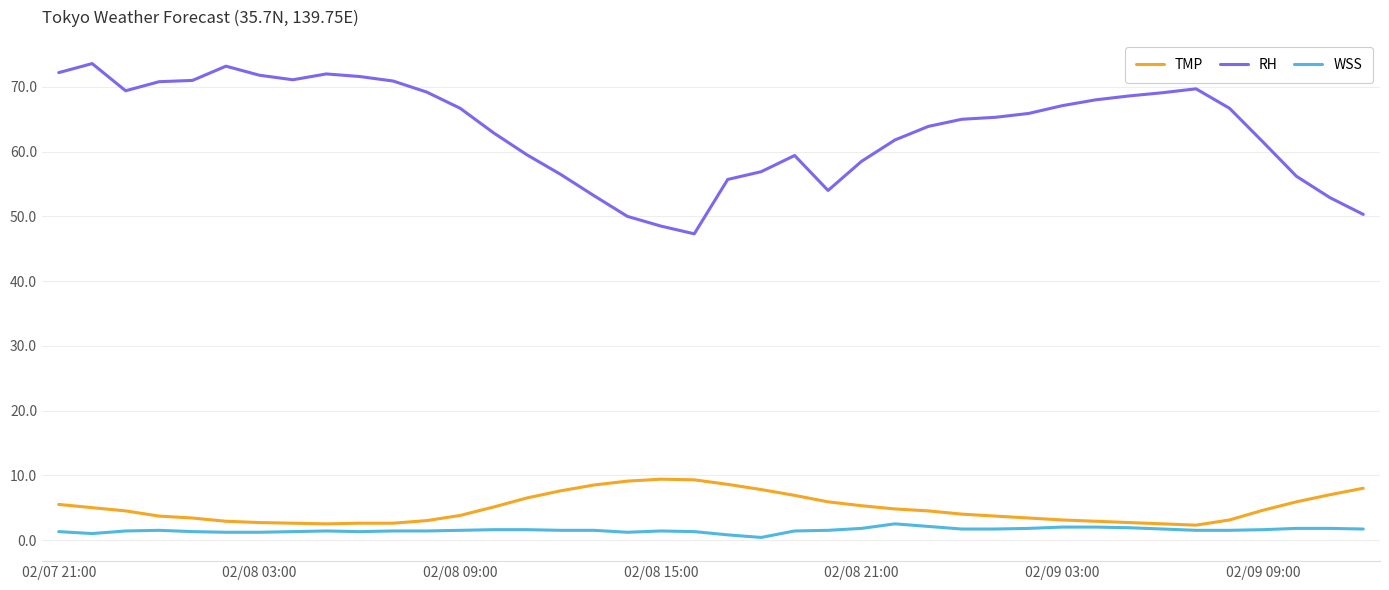

Rank the series by their maximum value, from lowest to highest.

WSS, TMP, RH